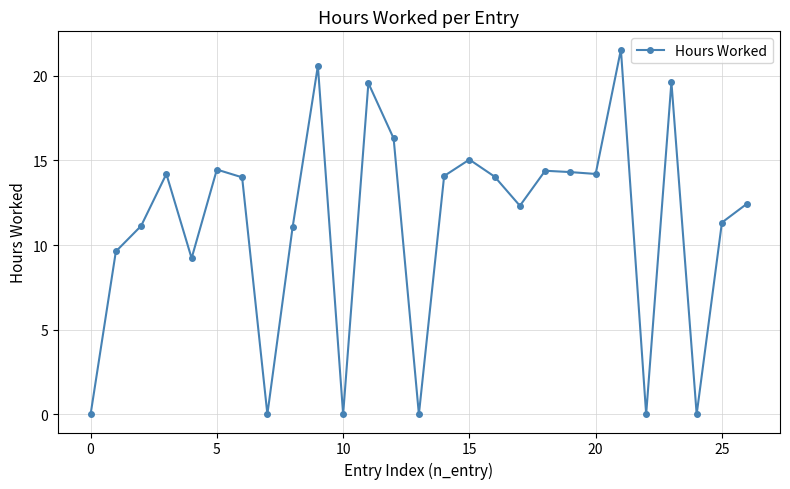

What is the average value?

11.2